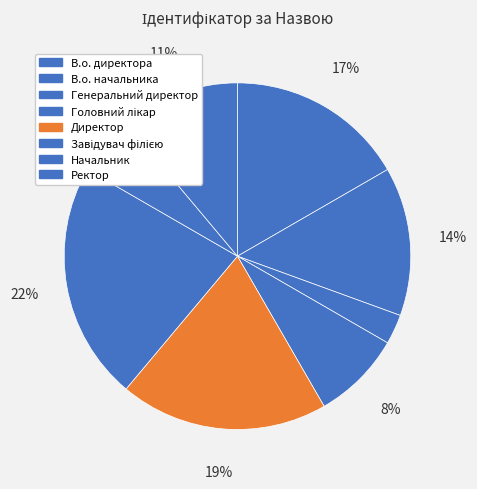

How many slices are in this pie chart?

8